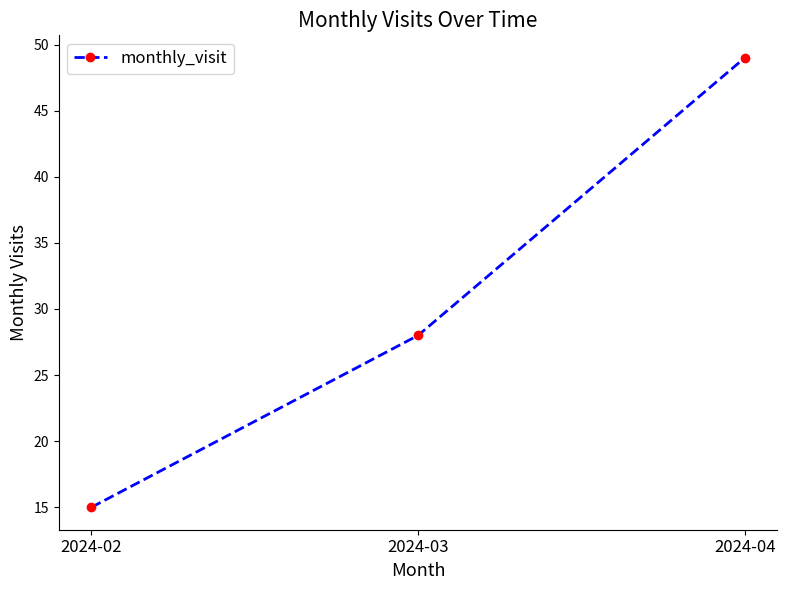

What is the value of the 1st point from the left?

15